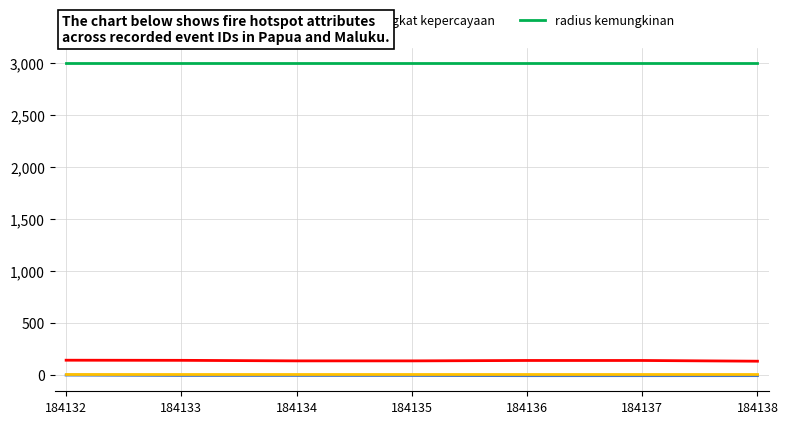

The lintang series shows -6.7 at 184135. True or false?

True